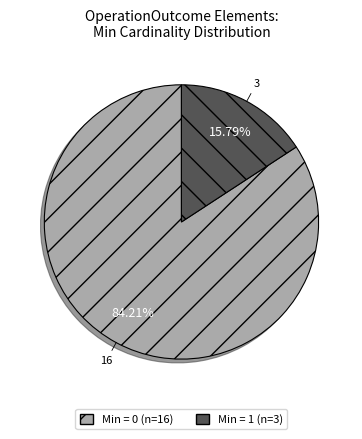

Is there any slice that represents more than half of the pie?

Yes